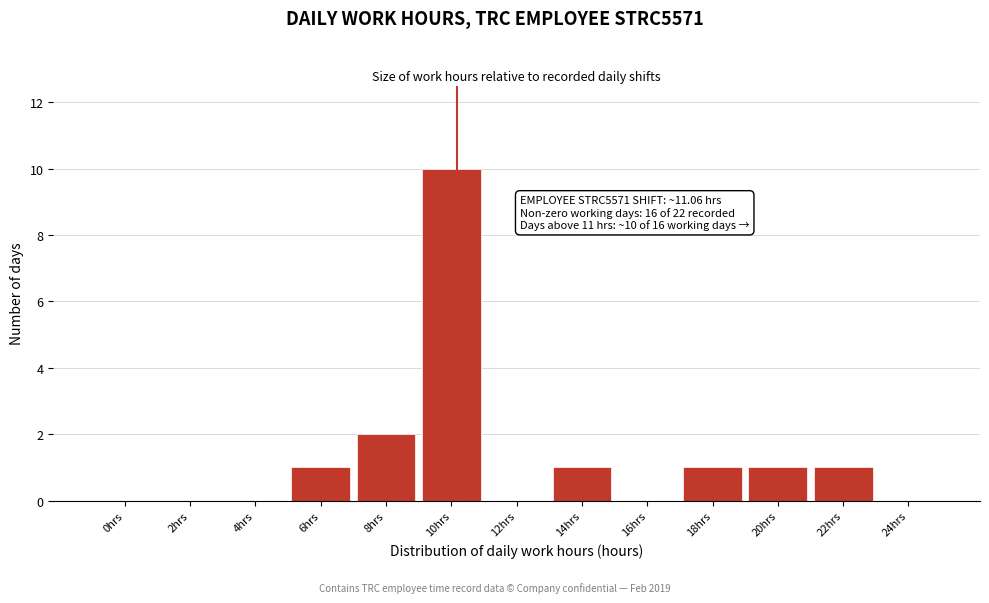

Reading left to right, list all the values displayed in this chart.

0hrs=0	2hrs=0	4hrs=0	6hrs=1	8hrs=2	10hrs=10	12hrs=0	14hrs=1	16hrs=0	18hrs=1	20hrs=1	22hrs=1	24hrs=0